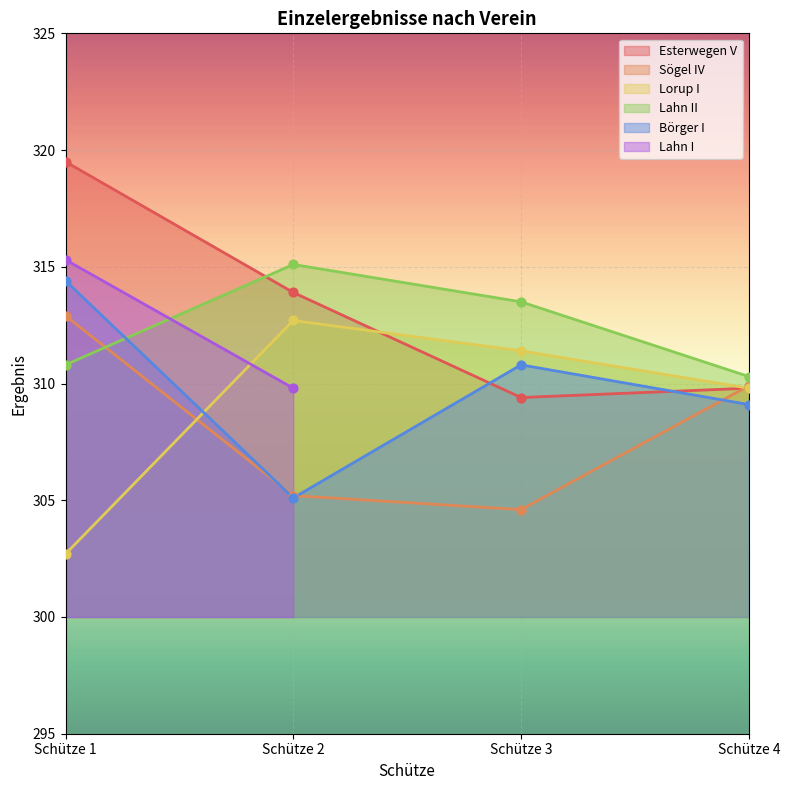

Which series reaches the maximum Y coordinate?

Esterwegen V